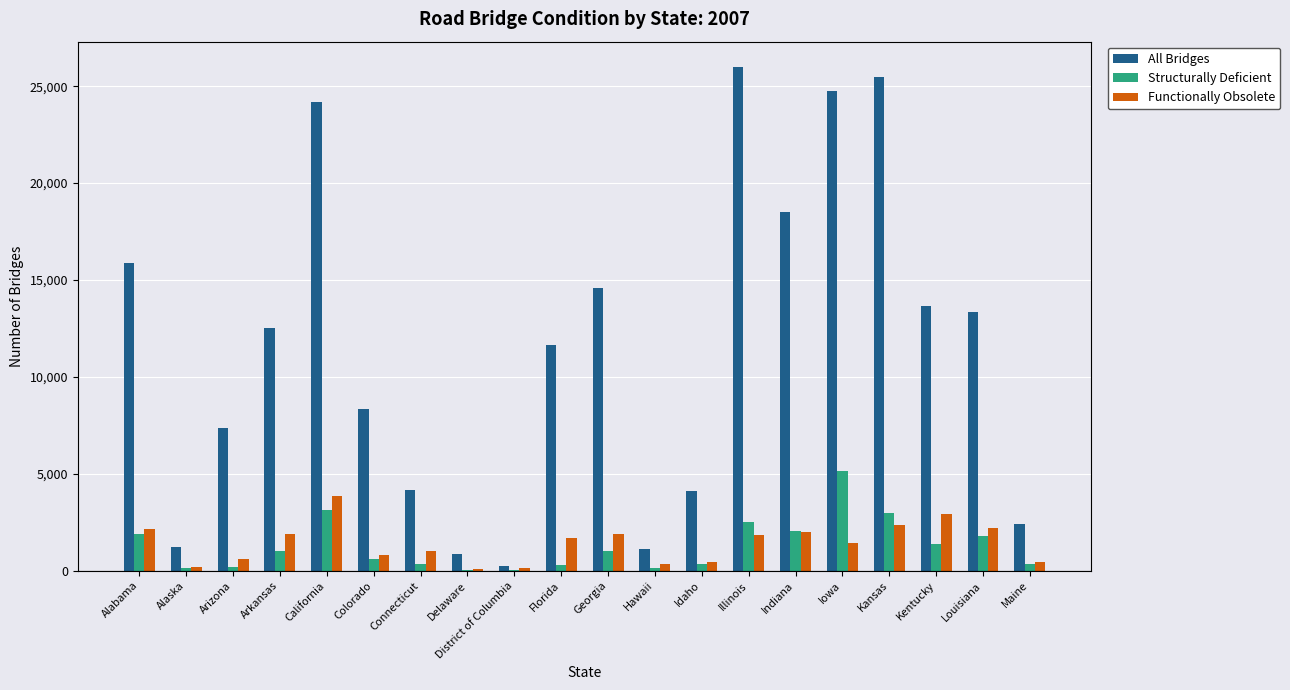

Between Louisiana and Maine, which series saw the biggest shift?

All Bridges